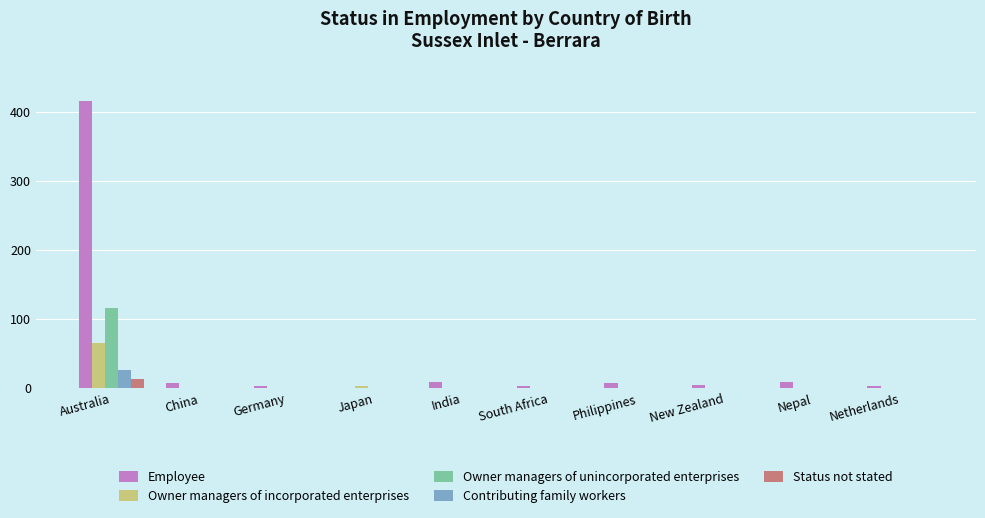

What is the sum of all Employee values?

463